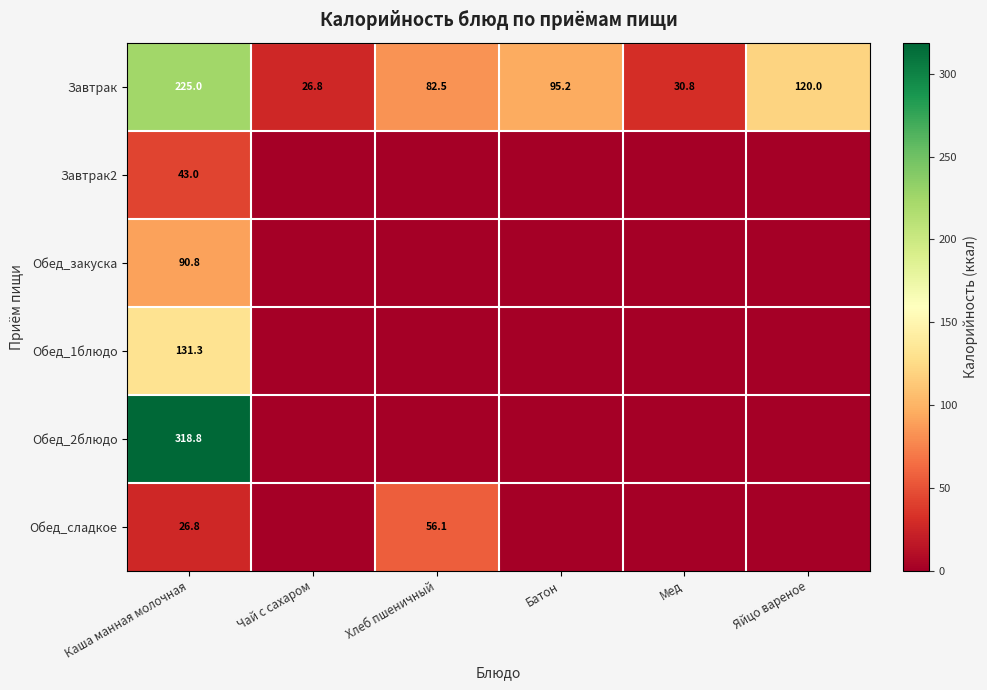

How many data points does each series have?

6